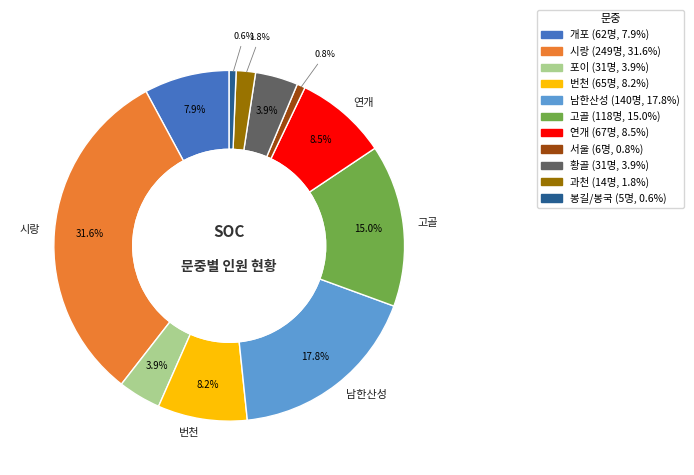

Is it true that 연개 is 3% of the pie?

False